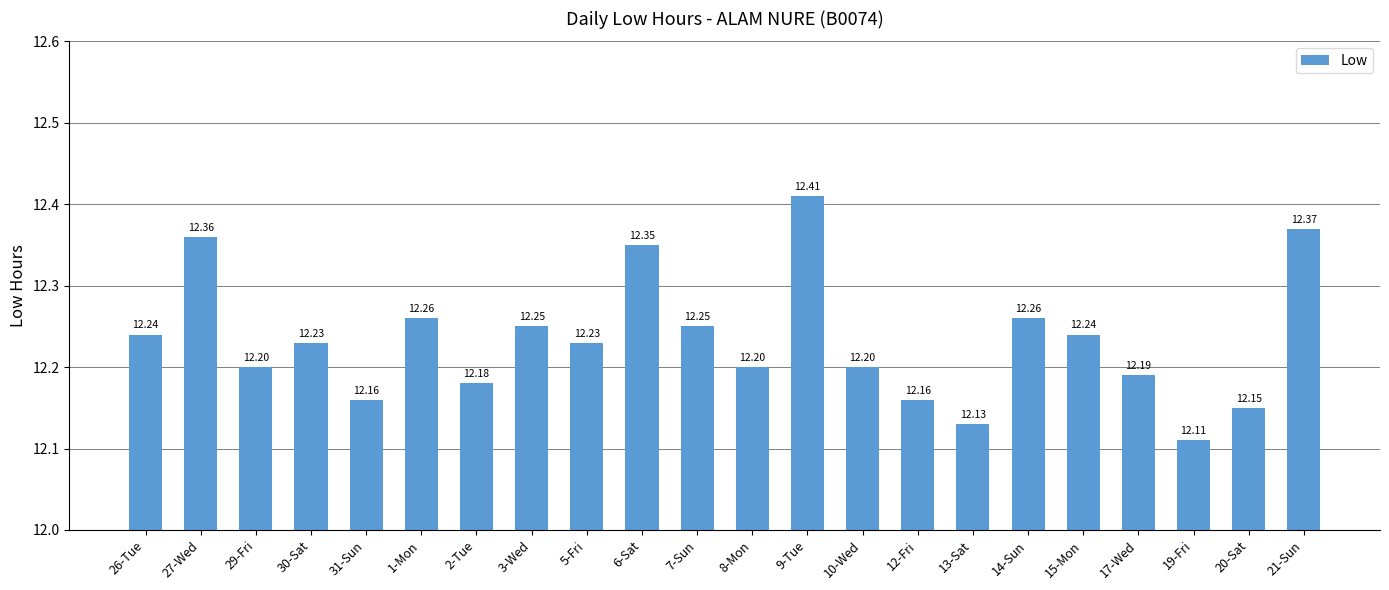

What is the difference between the maximum and minimum values?

0.3